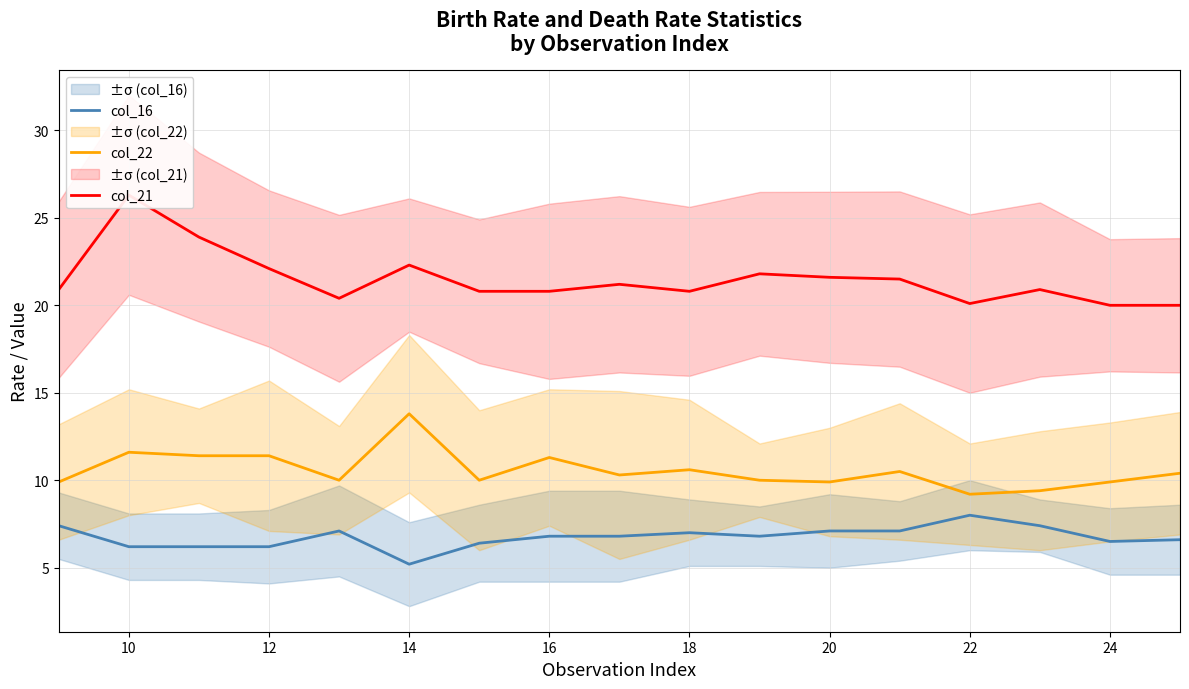

At which category is the sum across all series the highest?

10